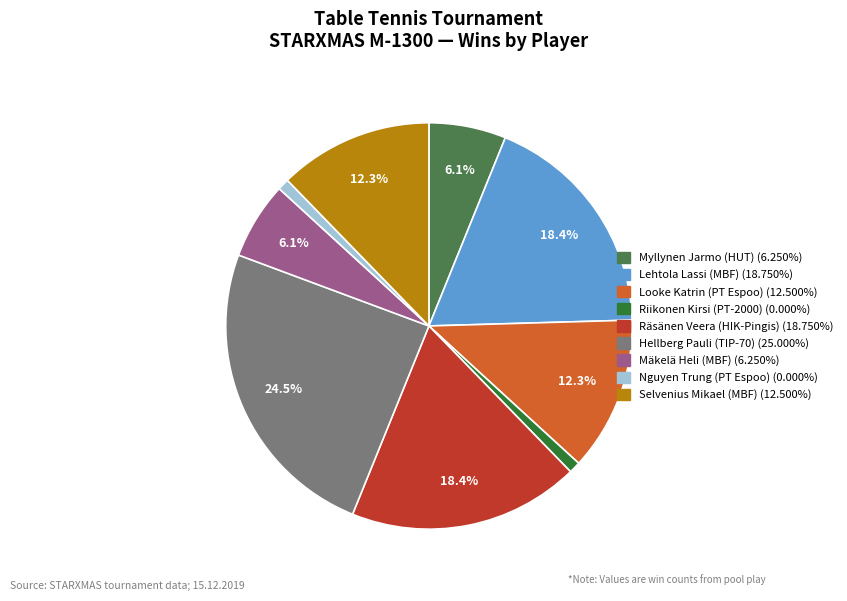

How many segments does this pie chart have?

9